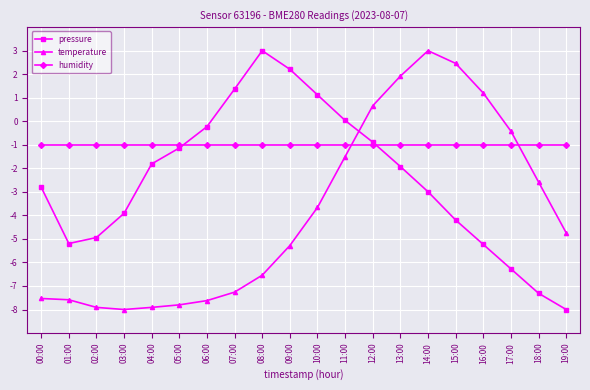

What position from the right is 09:00?

11